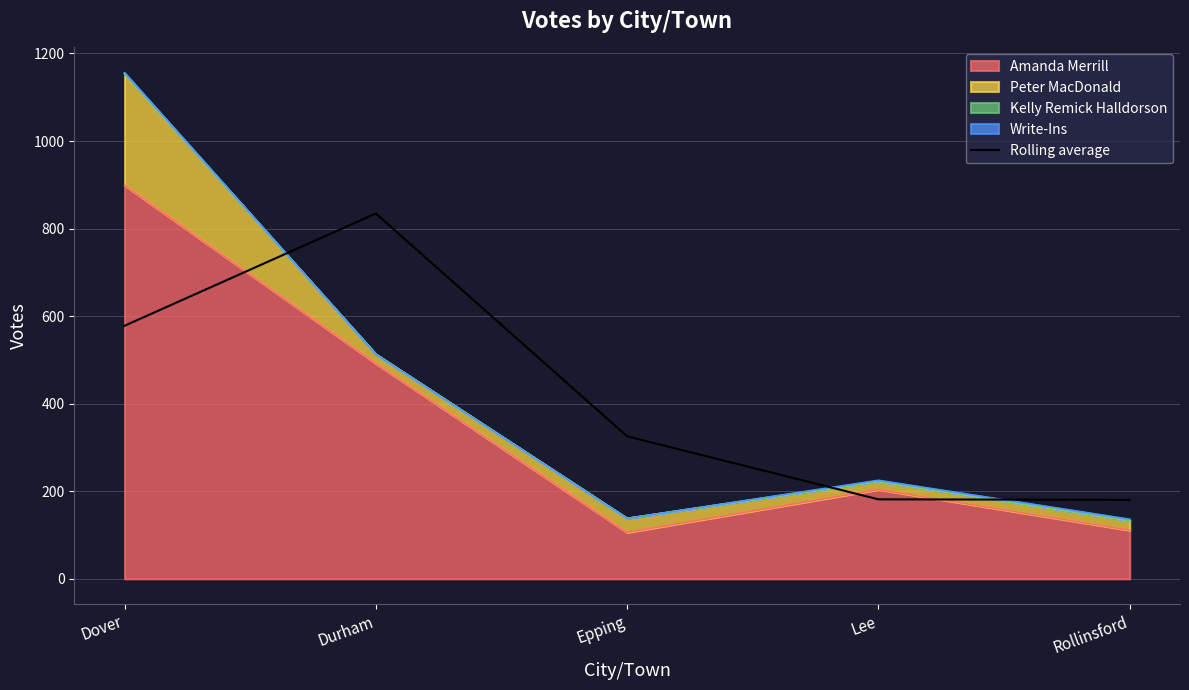

Rank the categories by value from lowest to highest.

Rollinsford, Lee, Epping, Dover, Durham